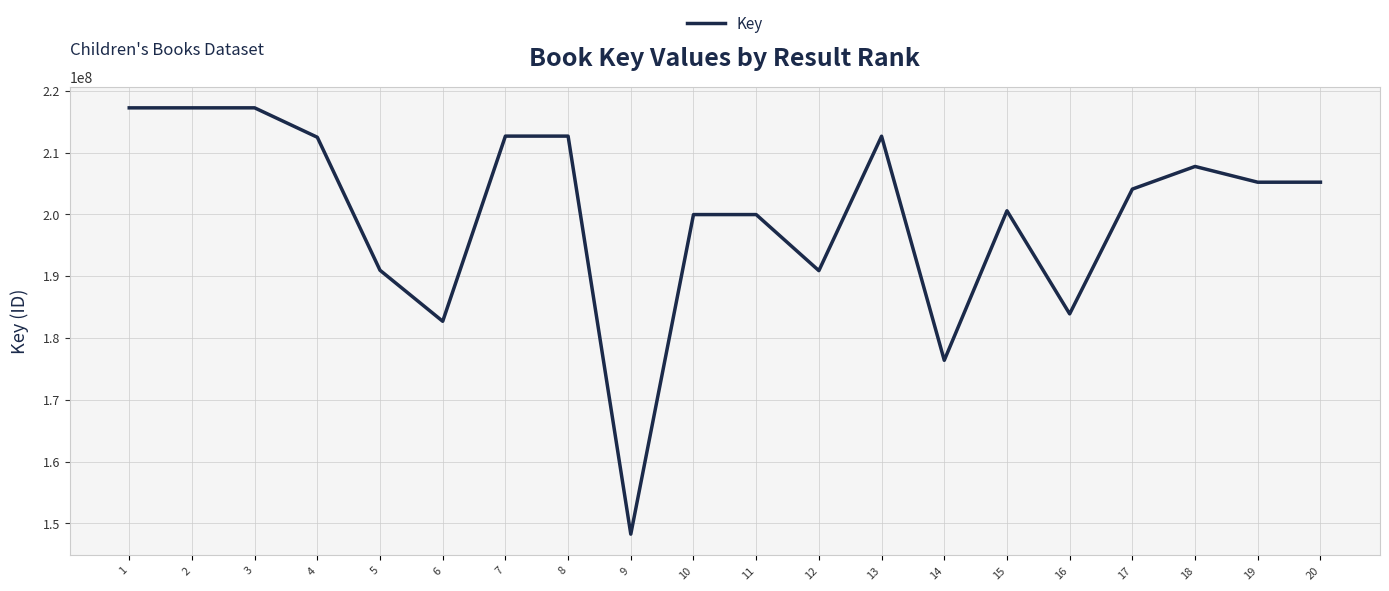

Which has a higher value, 8 or 6?

8